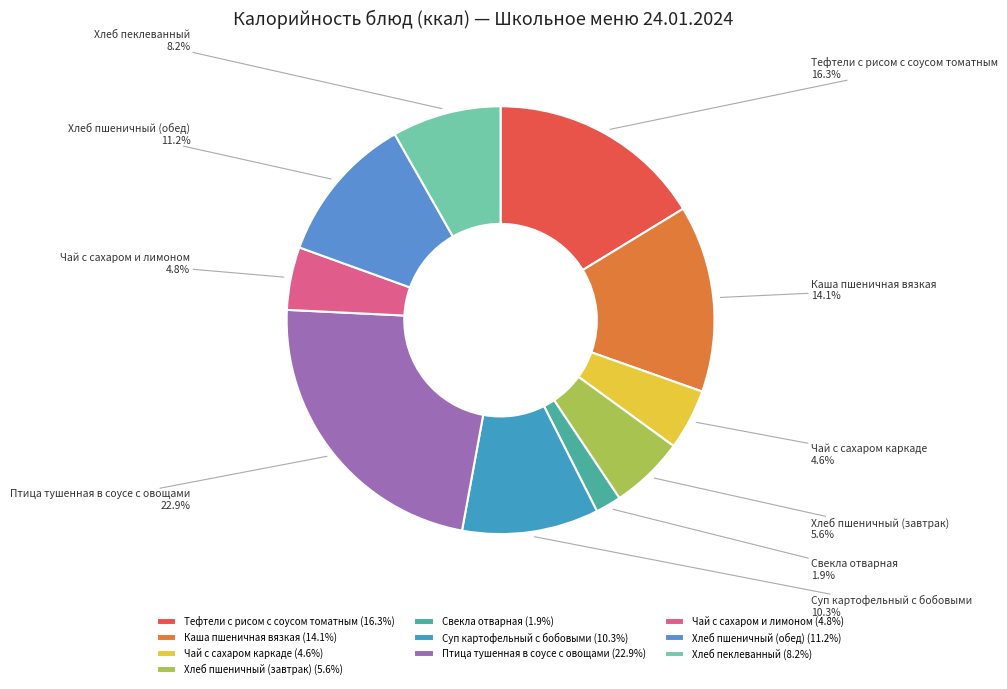

Is there a majority slice in this chart?

No